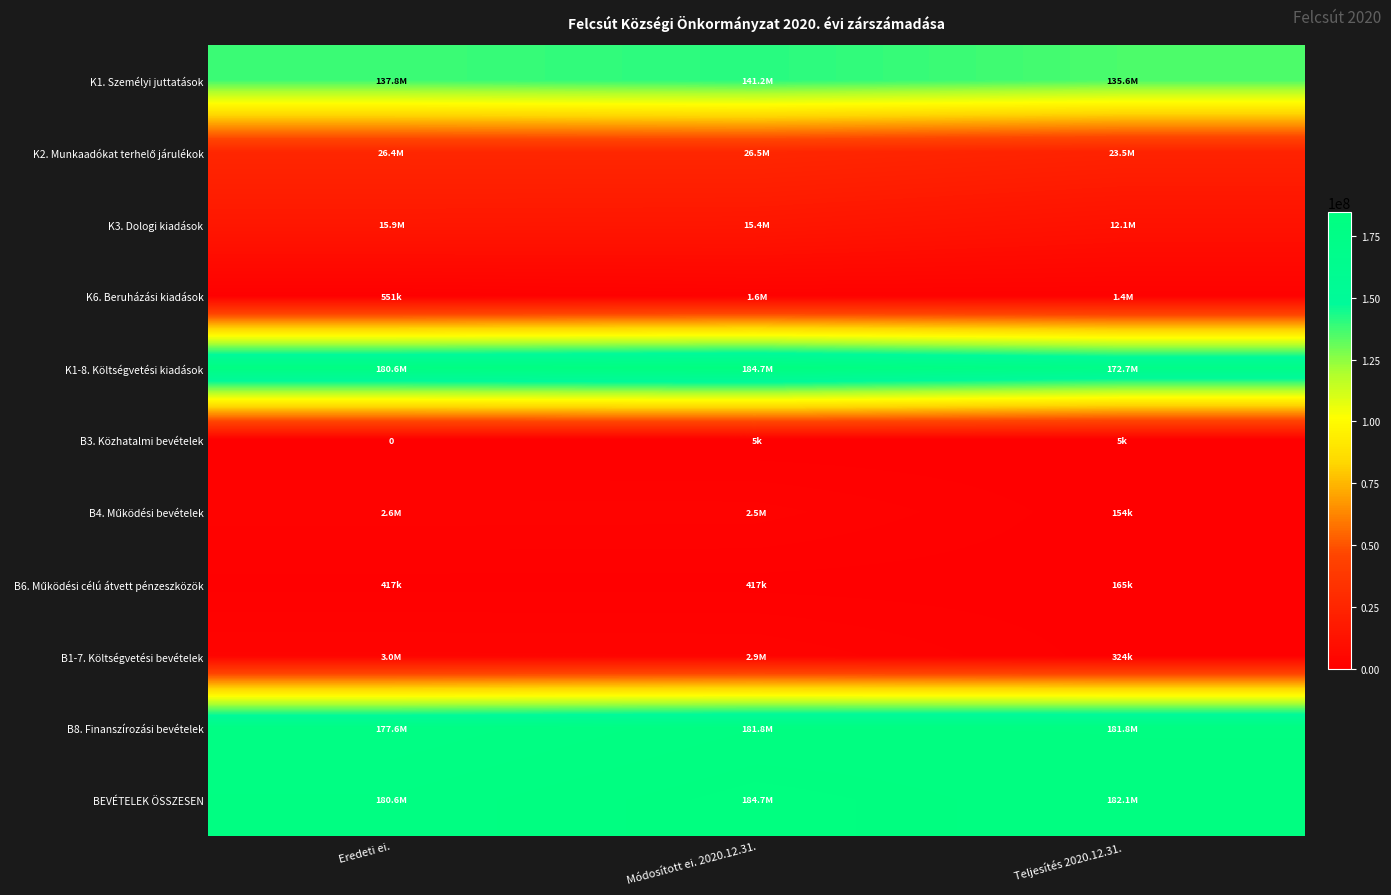

What is the difference between the B3. Közhatalmi bevételek values at Eredeti ei. and Teljesítés 2020.12.31.?

5000